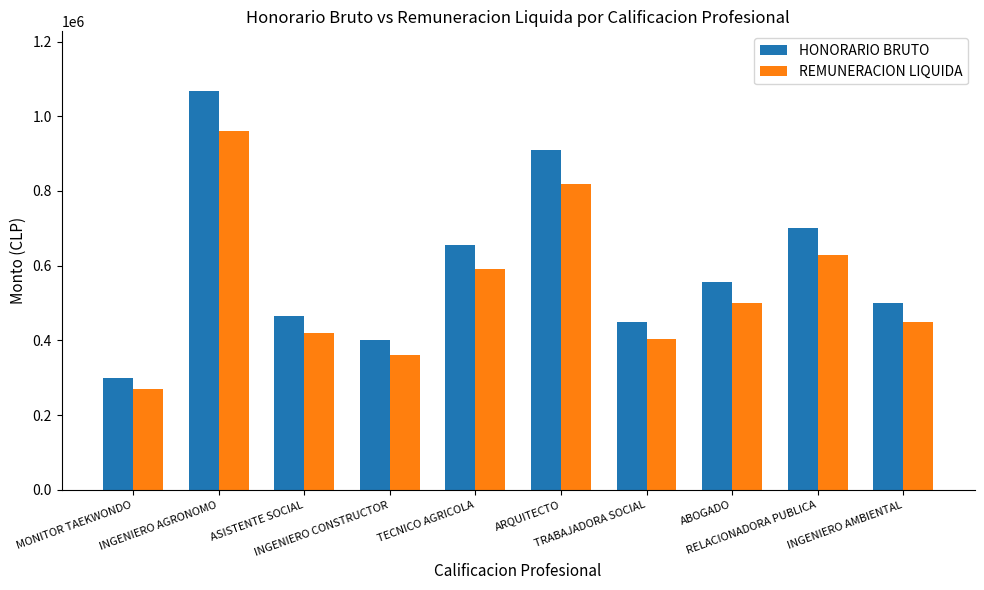

Reading left to right, extract all data points from this chart.

HONORARIO BRUTO: 300000	1067216	466229	400000	656702	910595	450000	555556	700000	500000
REMUNERACION LIQUIDA: 270000	960494	419606	360000	591032	819535	405000	500000	630000	450000